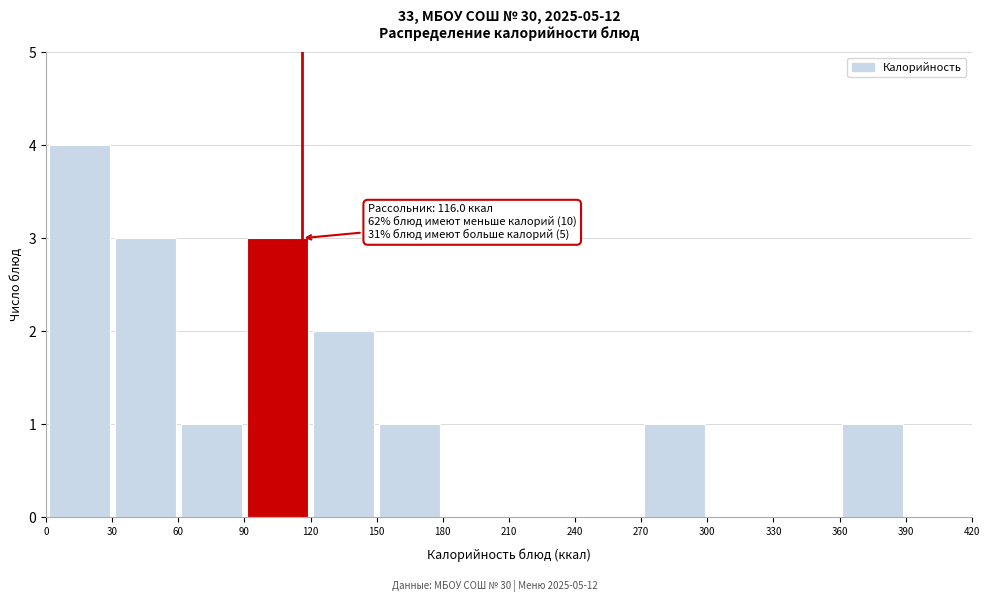

Over which range of the x-axis is the bar tallest?

0 to 30